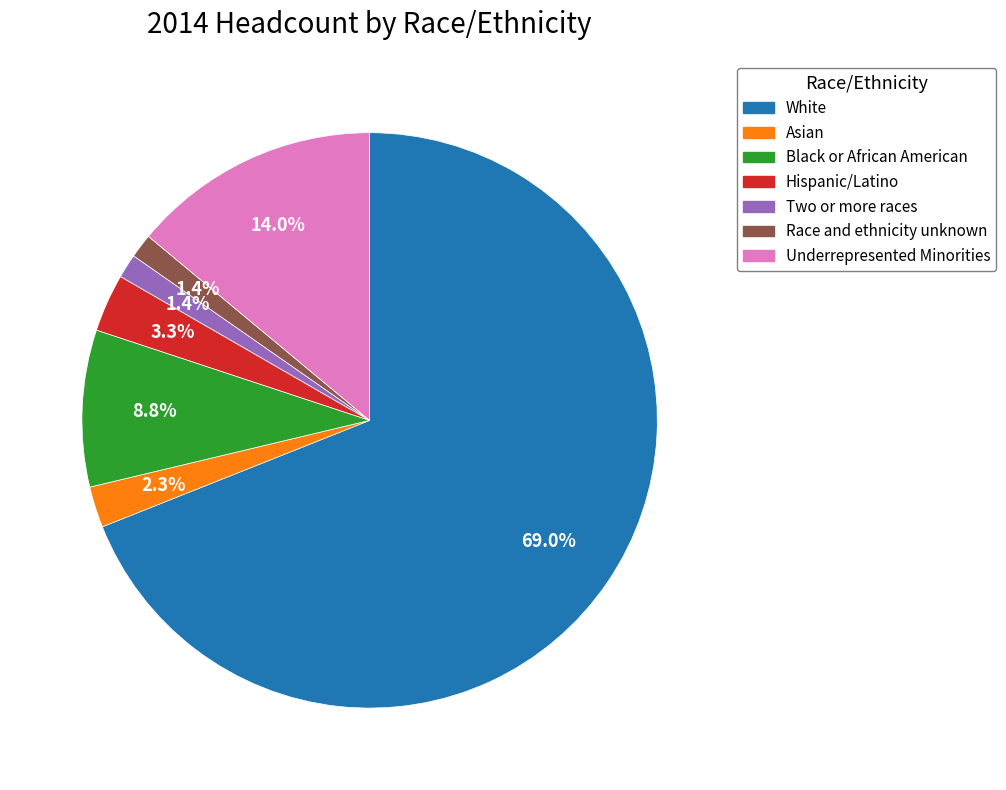

Does any single category account for the majority?

Yes